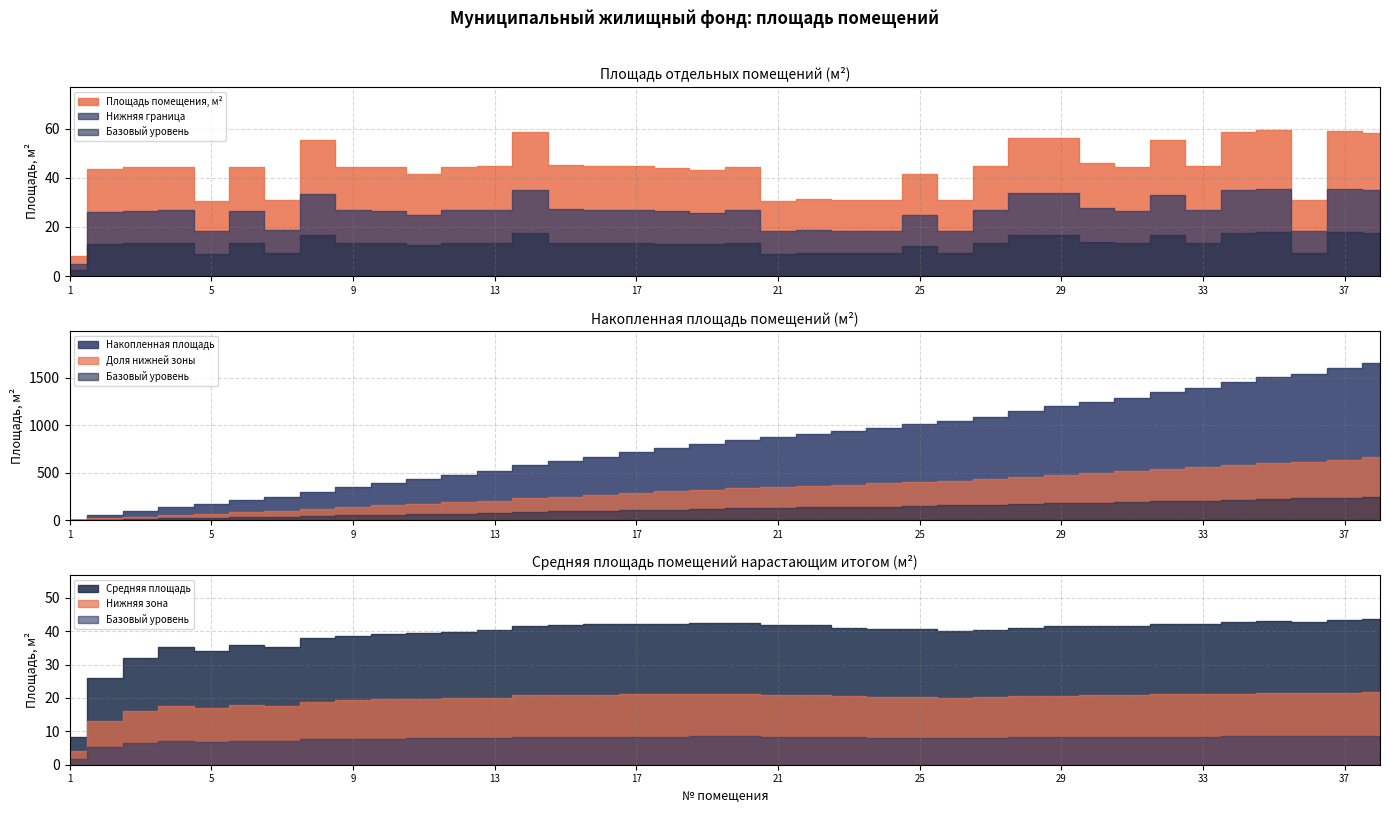

True or false: Средняя площадь has more than 0 interior local peaks.

True